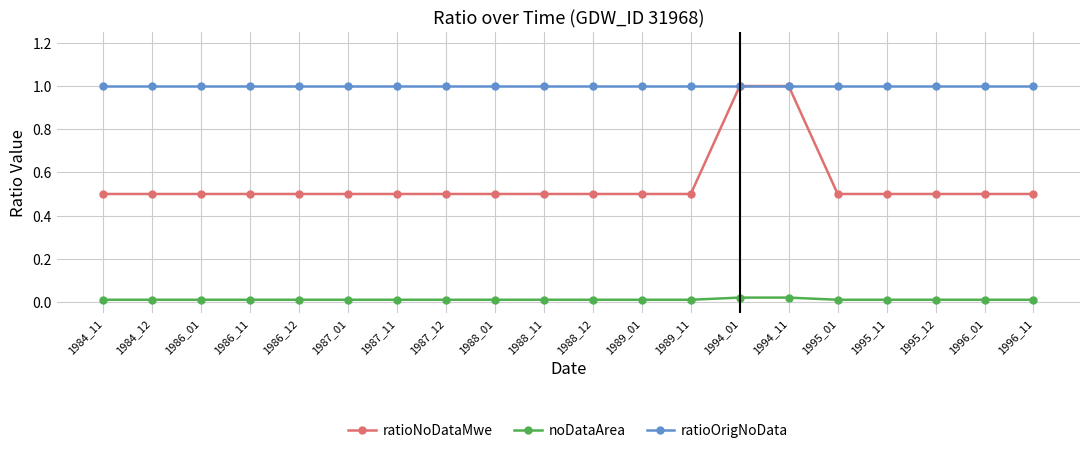

Which series has the widest spread of values?

ratioNoDataMwe